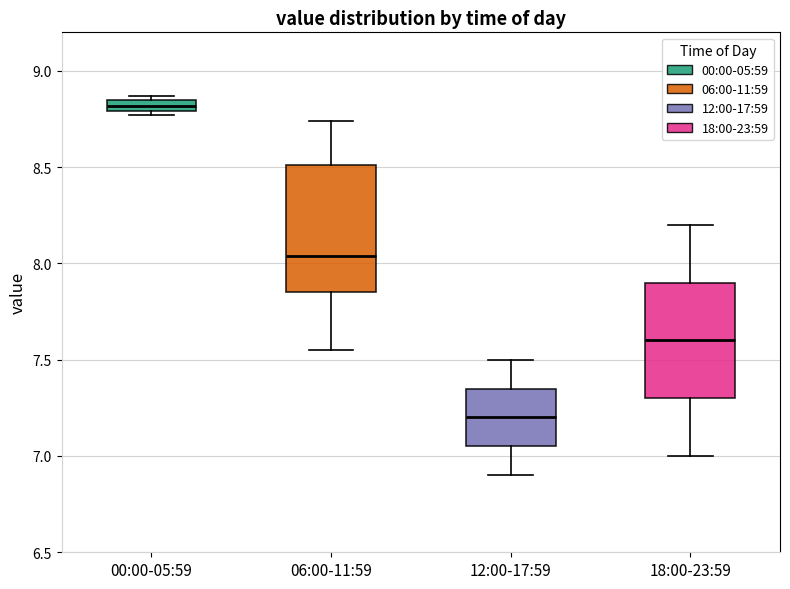

Where is the upper edge of the box for 18:00-23:59 on the y-axis? The values are not printed on the chart, so give them approximately, as read against the axis.

7.90